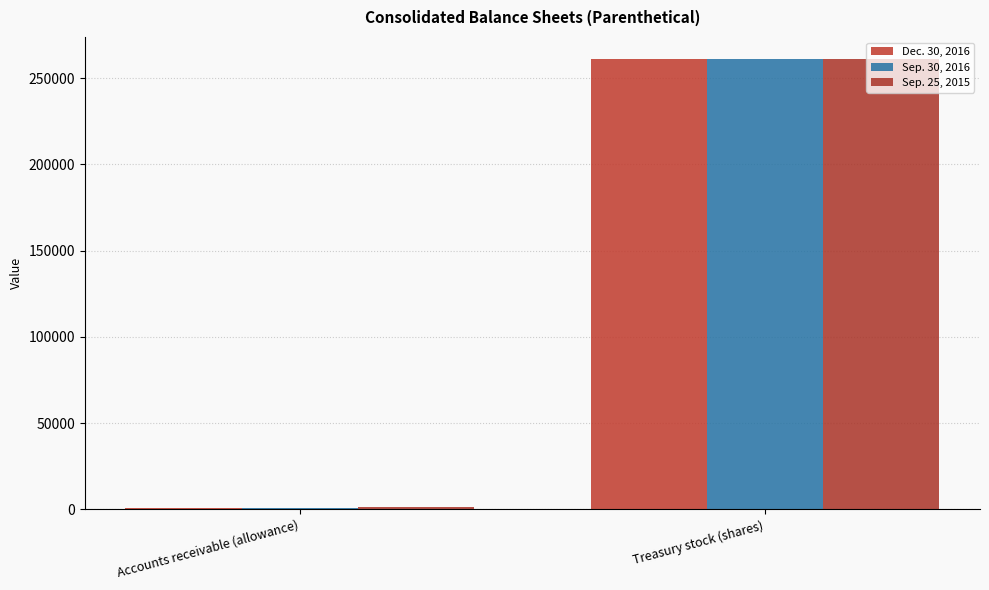

What is the sum of the Sep. 30, 2016 values at Treasury stock (shares) and Accounts receivable (allowance)?

261906